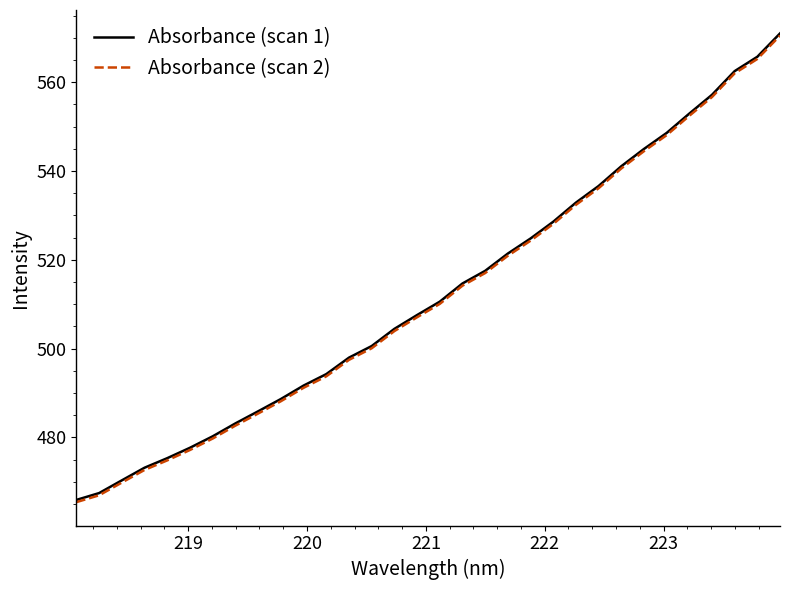

What is the maximum value for Absorbance (scan 2)?

570.5